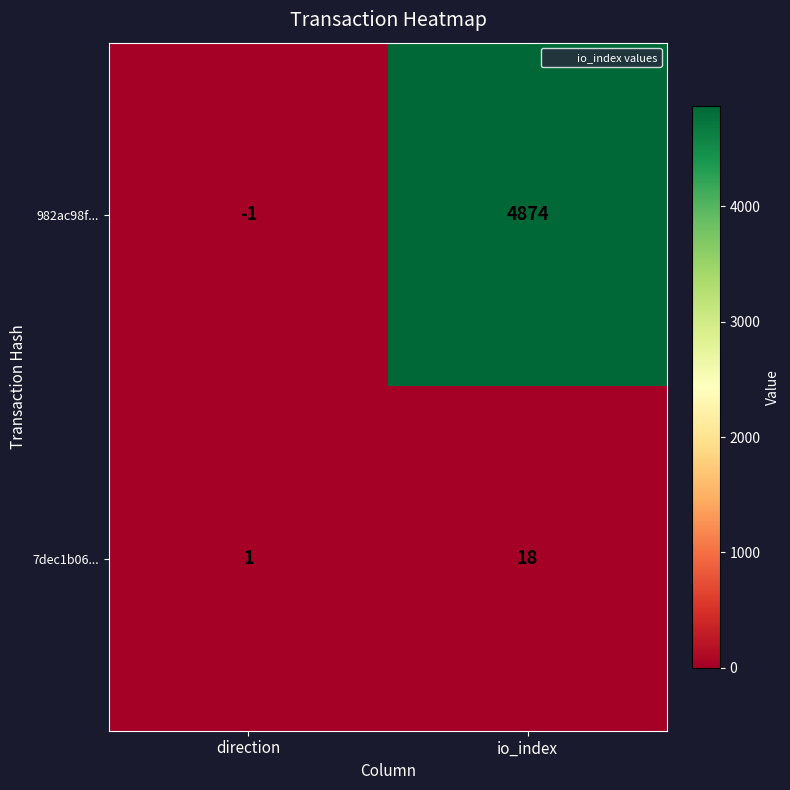

Rank the series by their average value, from highest to lowest.

982ac98f..., 7dec1b06...